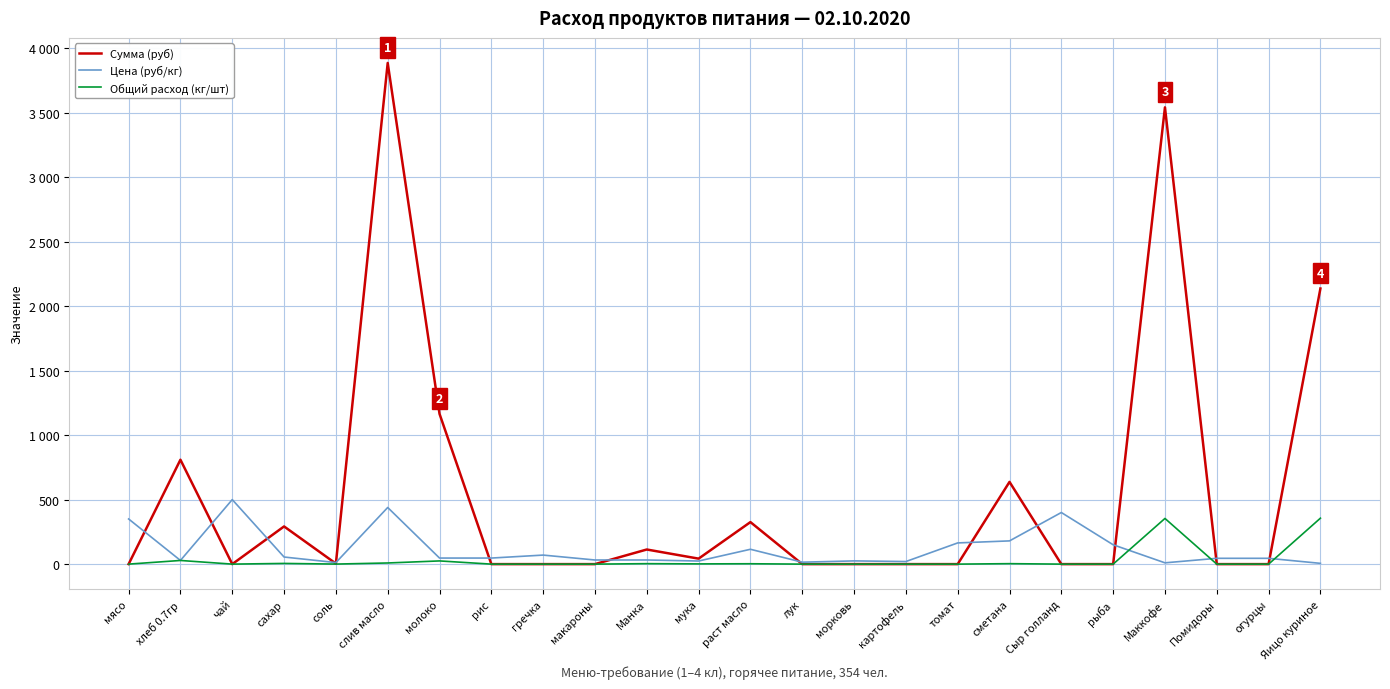

Reading left to right, extract all data points from this chart.

Сумма (руб): 0.0	809.1	0.0	292.1	4.2	3884.2	1164.7	0.0	0.0	0.0	113.3	42.5	325.7	0.0	0.0	0.0	0.0	637.2	0.0	0.0	3540.0	0.0	0.0	2136.0
Цена (руб/кг): 350.0	28.6	500.0	55.0	12.0	438.9	47.0	47.0	70.0	32.0	32.0	24.0	115.0	15.0	25.0	20.0	164.3	180.0	400.0	150.0	10.0	45.0	45.0	6.0
Общий расход (кг/шт): 0.0	28.3	0.0	5.3	0.4	8.8	24.8	0.0	0.0	0.0	3.5	1.8	2.8	0.0	0.0	0.0	0.0	3.5	0.0	0.0	354.0	0.0	0.0	356.0